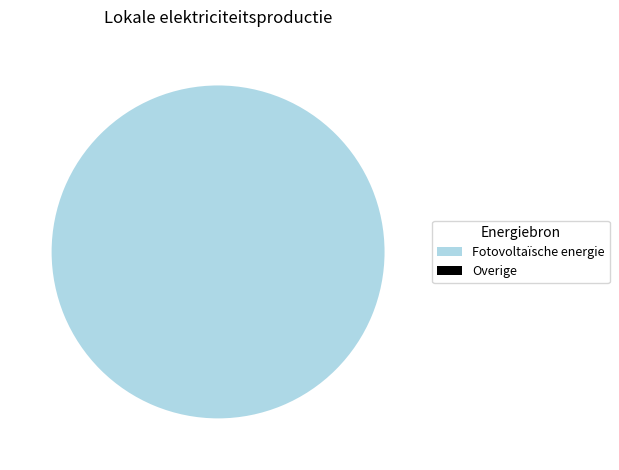

Which slice is the largest?

Fotovoltaïsche energie